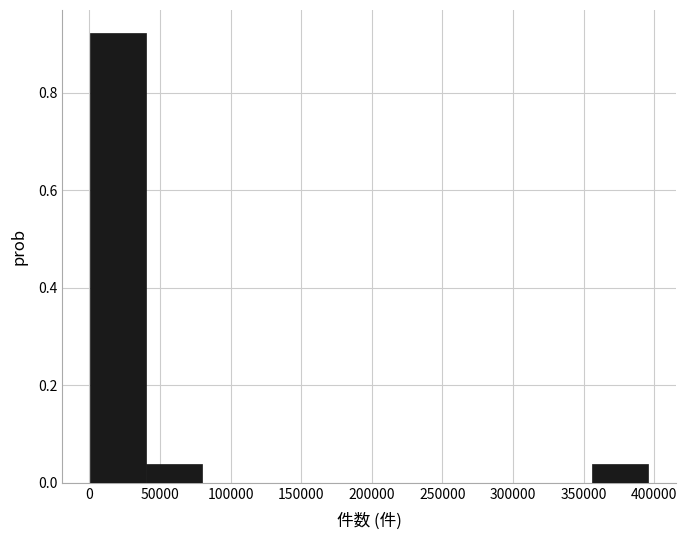

Reading left to right, transcribe this chart: for each bar, give the range it covers on the x-axis and its height. Neither the bar edges nor the heights are printed on the chart, so give them approximately, as read against the axes.

0 to 40000: 0.92
40000 to 80000: 0.04
80000 to 120000: 0
120000 to 160000: 0
160000 to 200000: 0
200000 to 235000: 0
235000 to 275000: 0
275000 to 315000: 0
315000 to 355000: 0
355000 to 395000: 0.04